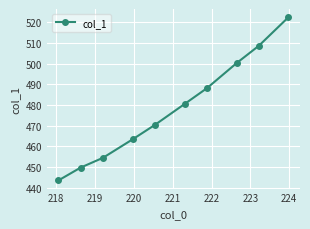

What is the average value?

478.1